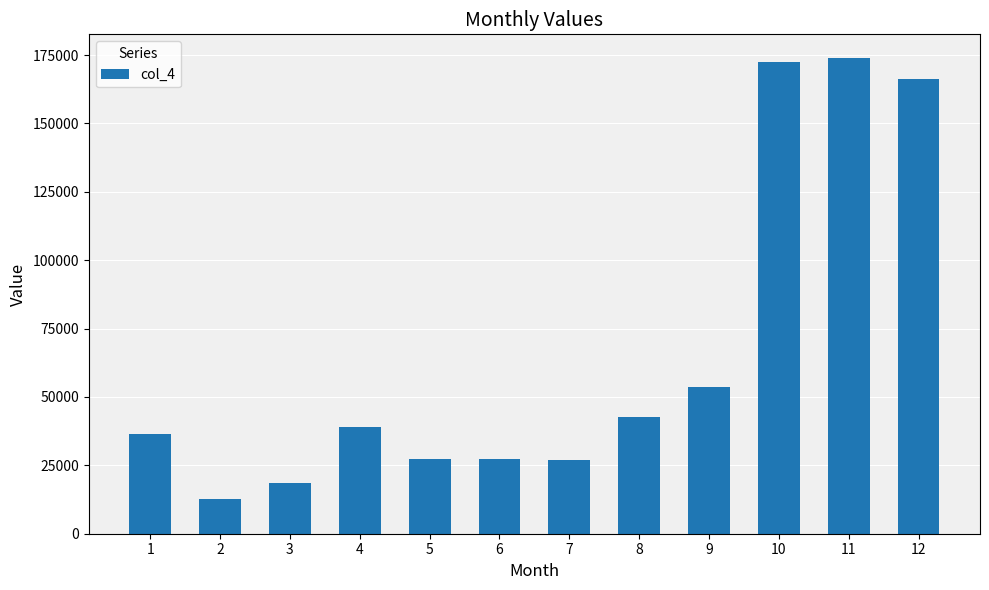

Are the bars horizontal?

No